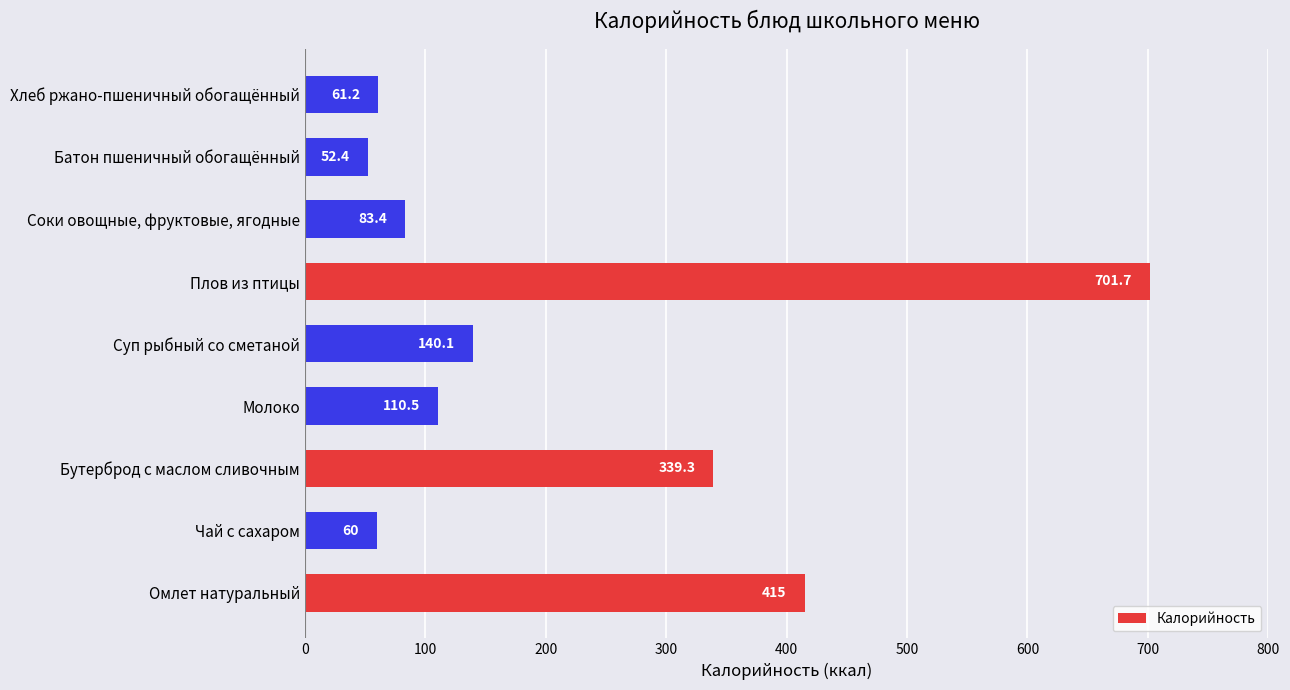

Where is the data nearest to the value 377?

Бутерброд с маслом сливочным